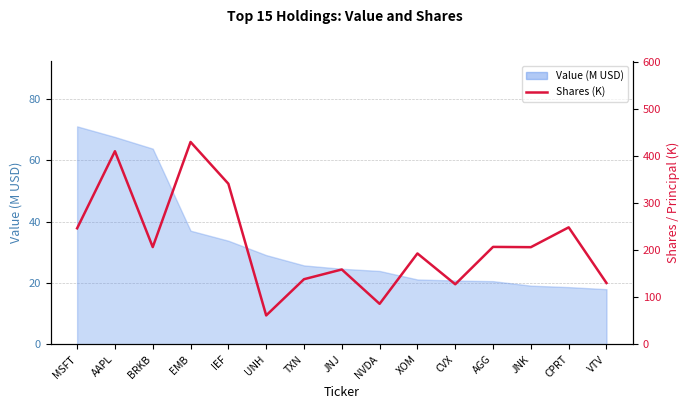

True or false: the data shows 248.7 at CPRT.

True